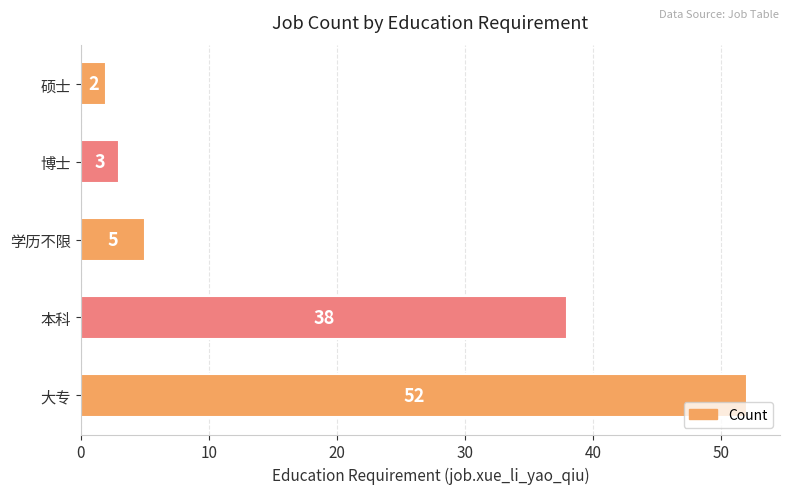

Is it true that the value at 本科 is 68?

False